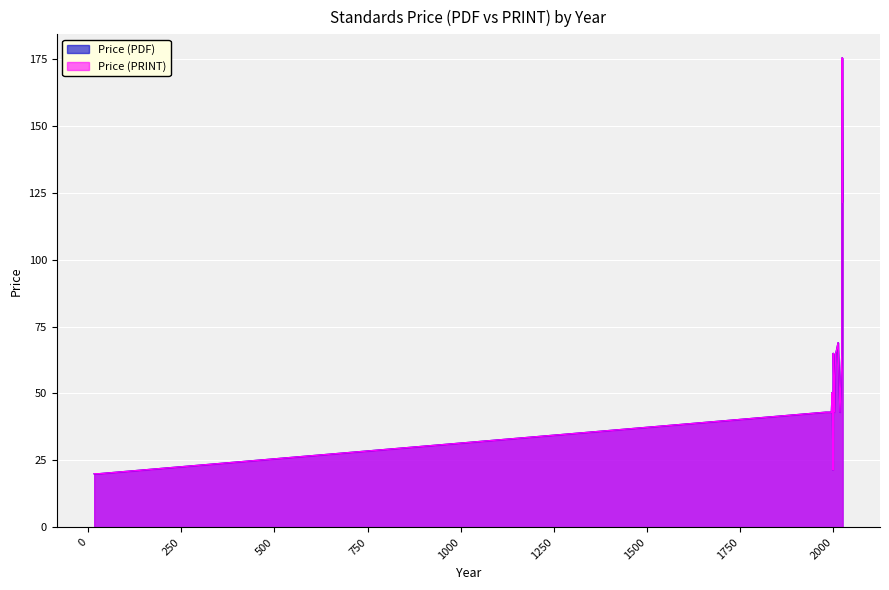

How many values in Price (PDF) are above zero?

39